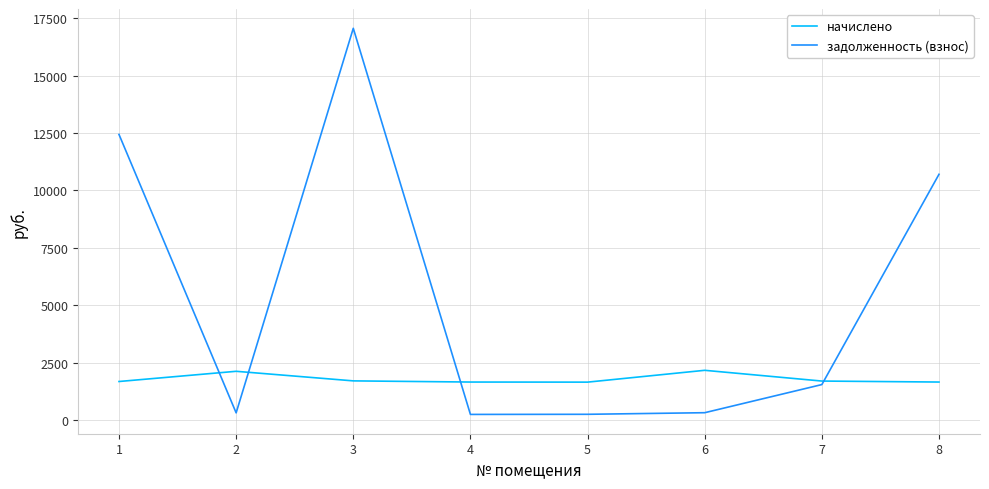

How many lines are shown in the chart?

2